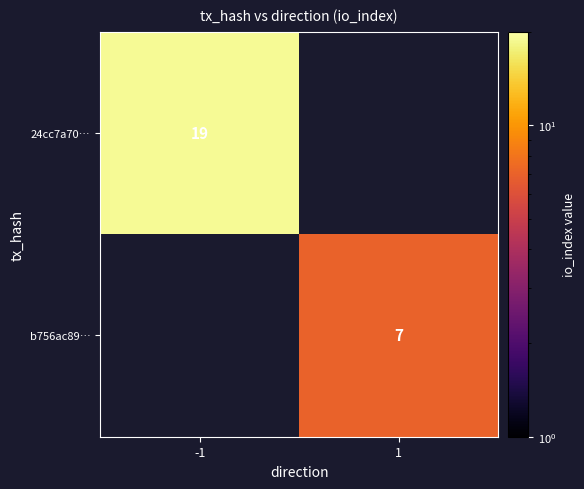

Which category has the highest value across all series?

-1